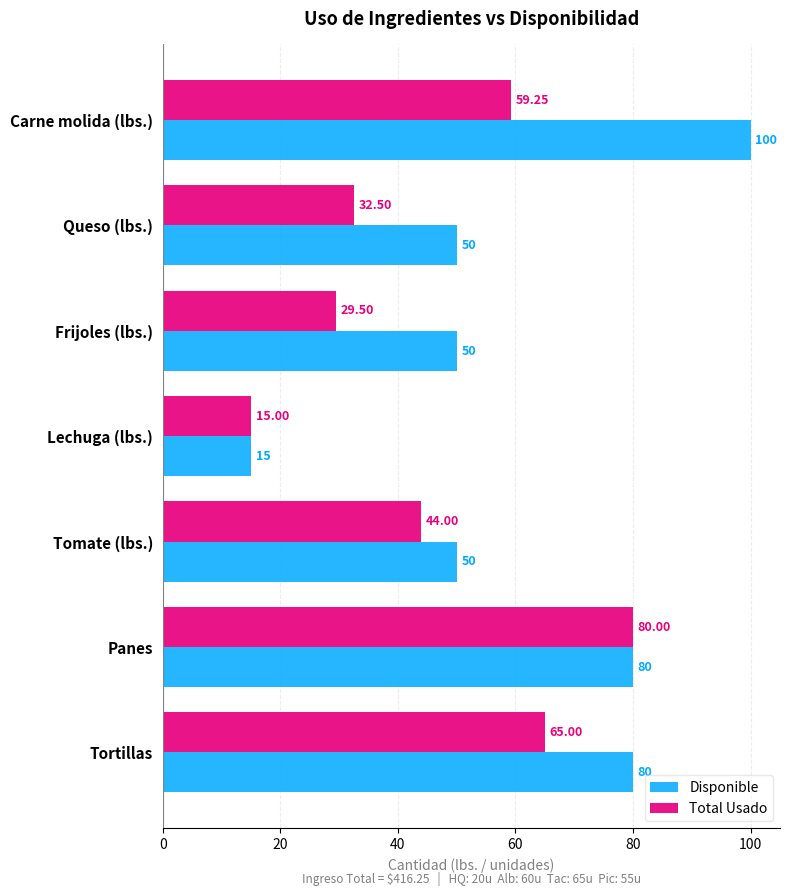

Which category has the highest value in the Total Usado series?

Panes